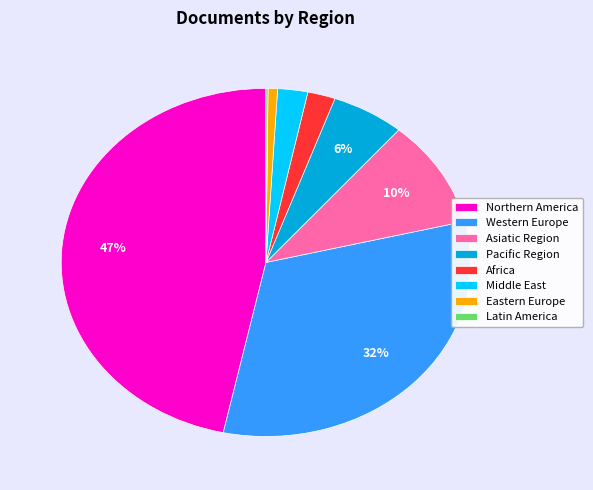

Which category has the biggest portion of the pie?

Northern America